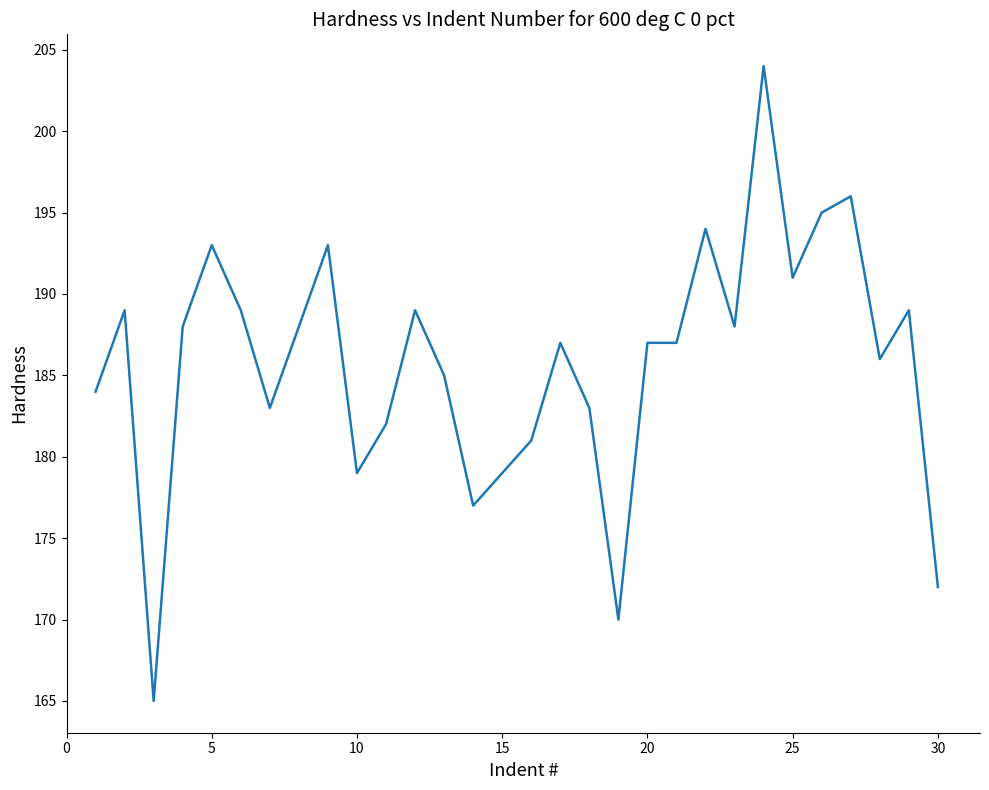

True or false: there are more than 0 points higher than both neighbors.

True